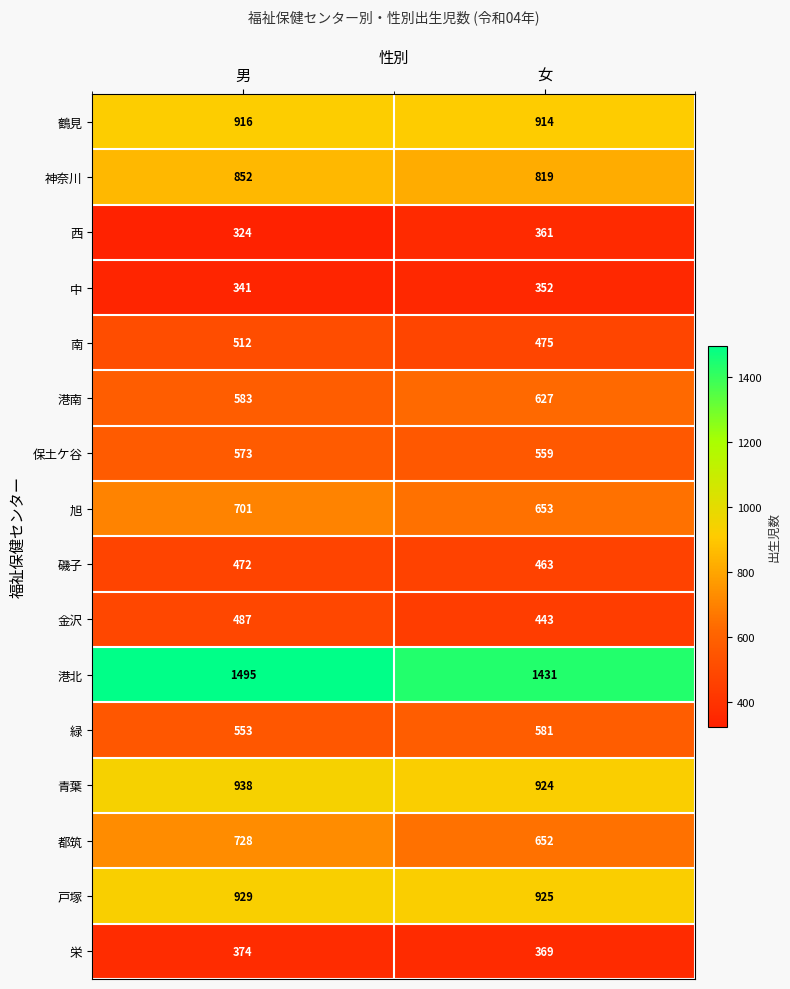

What is the smallest value displayed?

324